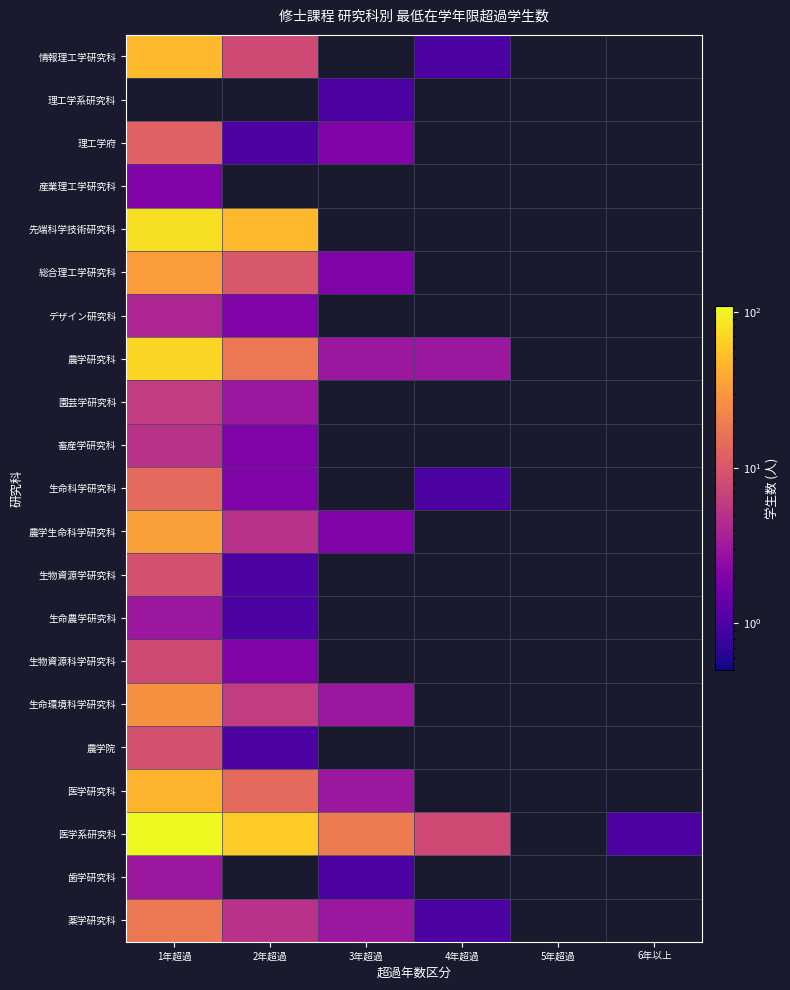

Which series has the largest range (max minus min)?

医学系研究科